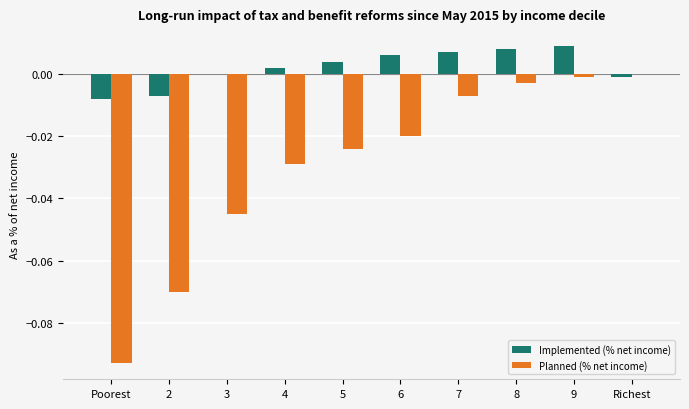

How many groups of bars are there?

10